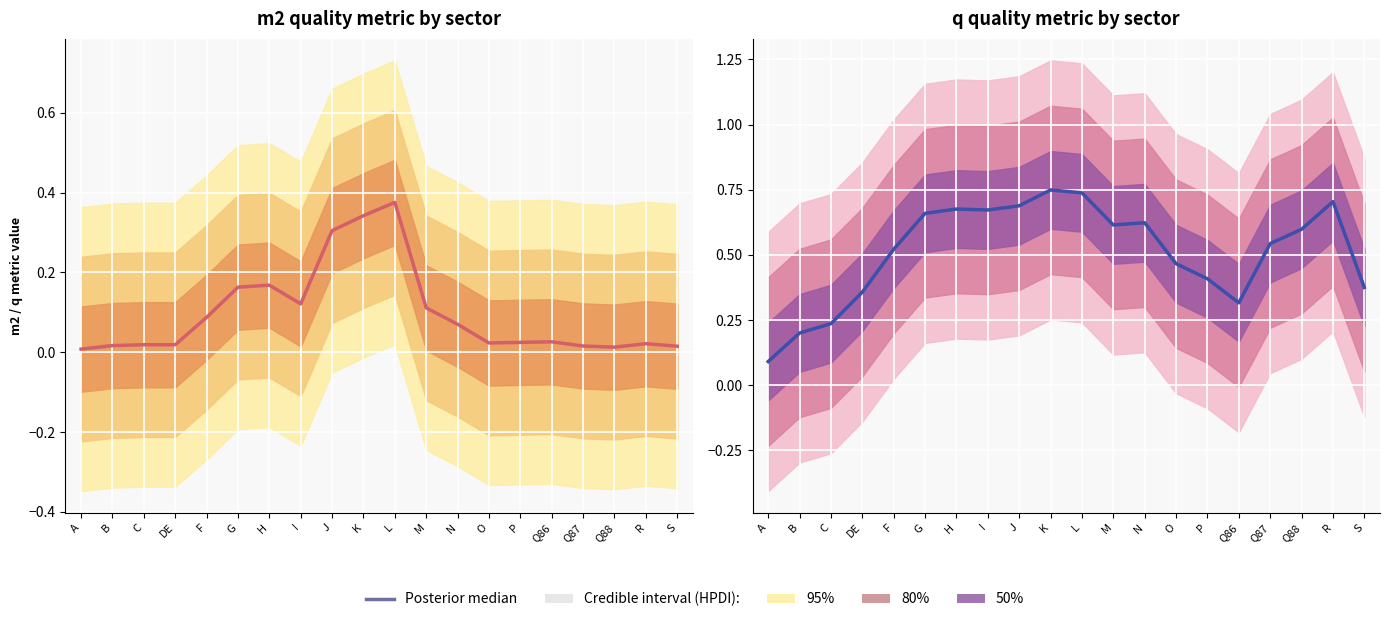

Rank the categories by value from highest to lowest.

K, L, R, J, H, I, G, N, M, Q88, Q87, F, O, P, S, DE, Q86, C, B, A